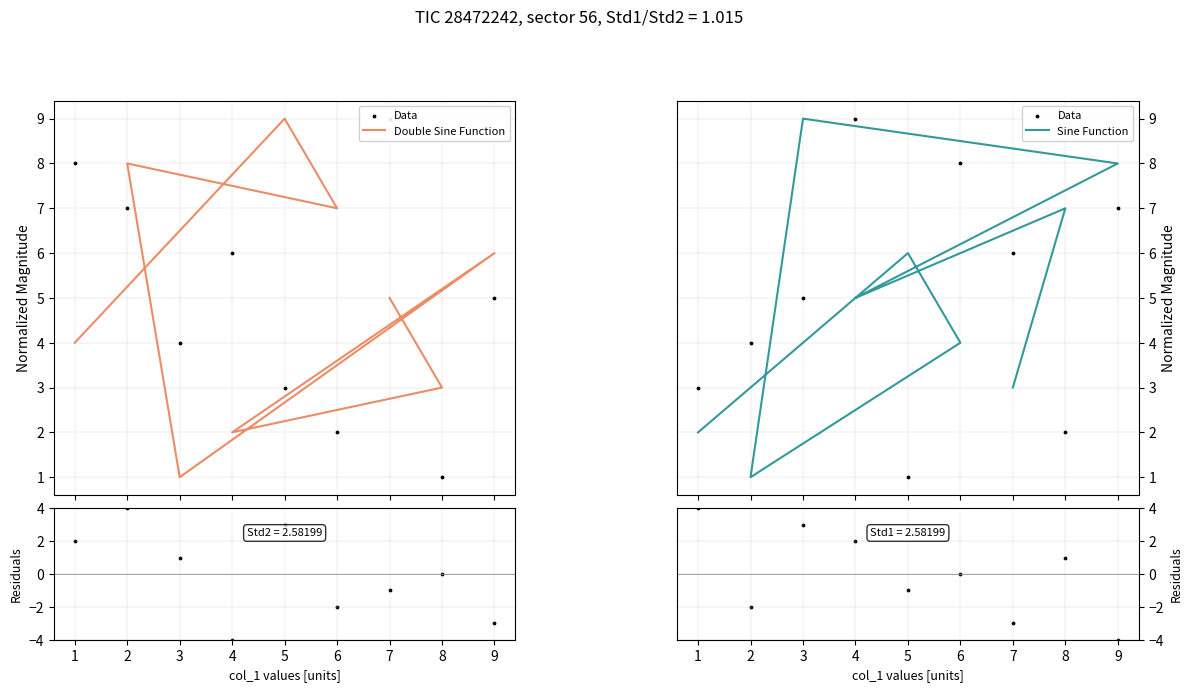

Which series reaches the maximum Y coordinate?

Double Sine Function